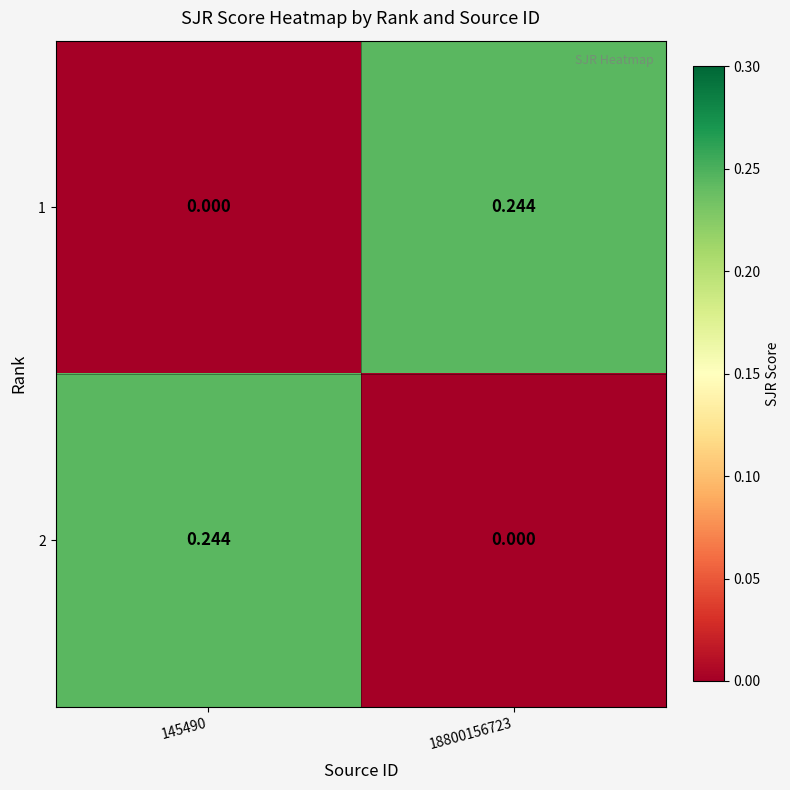

Is the value of 1 at 145490 greater than the value of 2 at 145490?

No